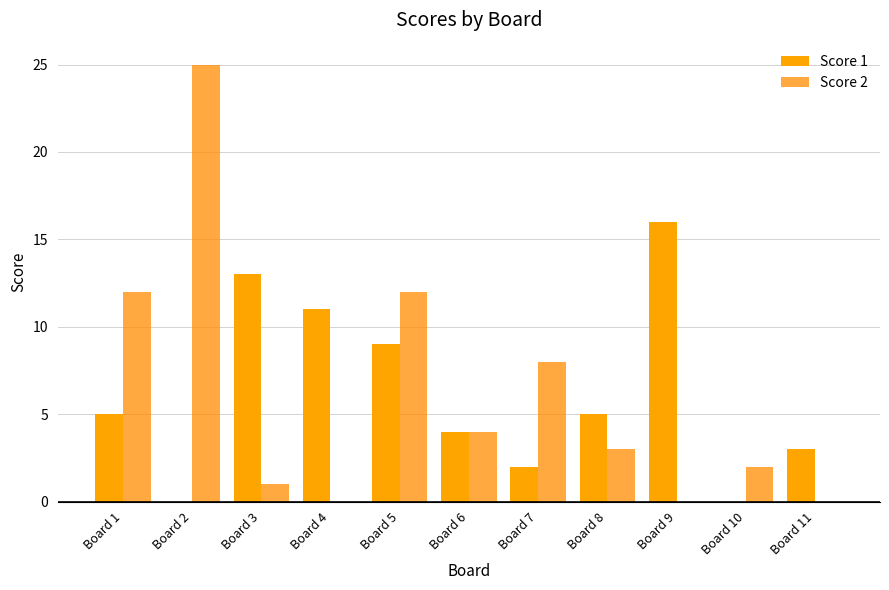

Are the bars horizontal?

No